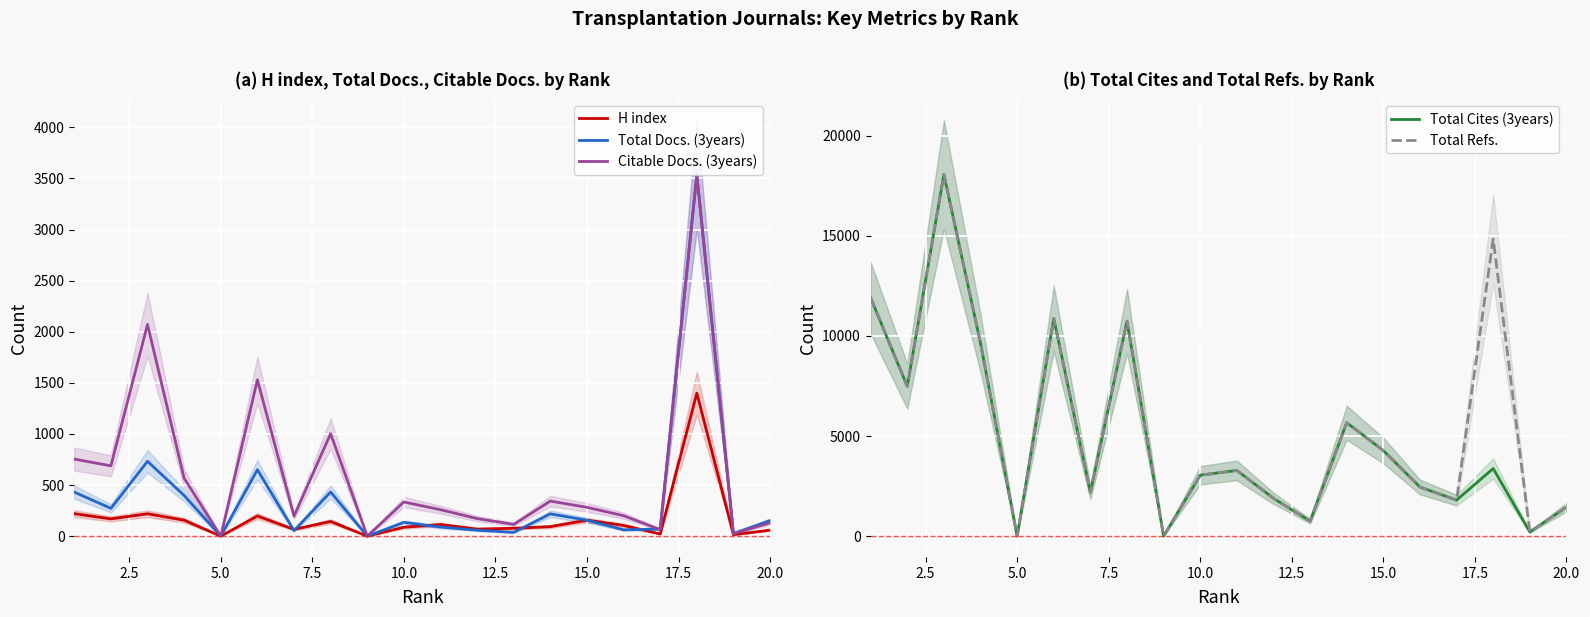

How many times do Citable Docs. (3years) and Total Docs. (3years) cross each other?

1